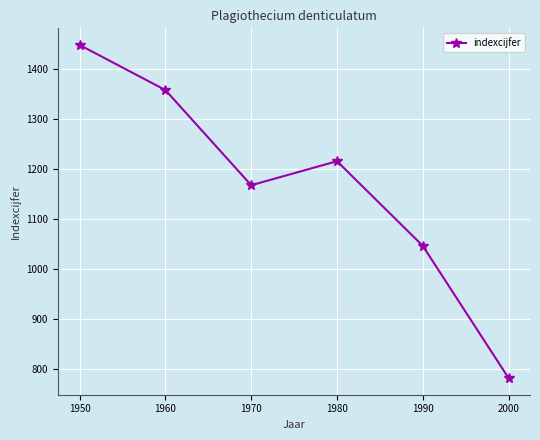

How many data points are less than 1215?

3